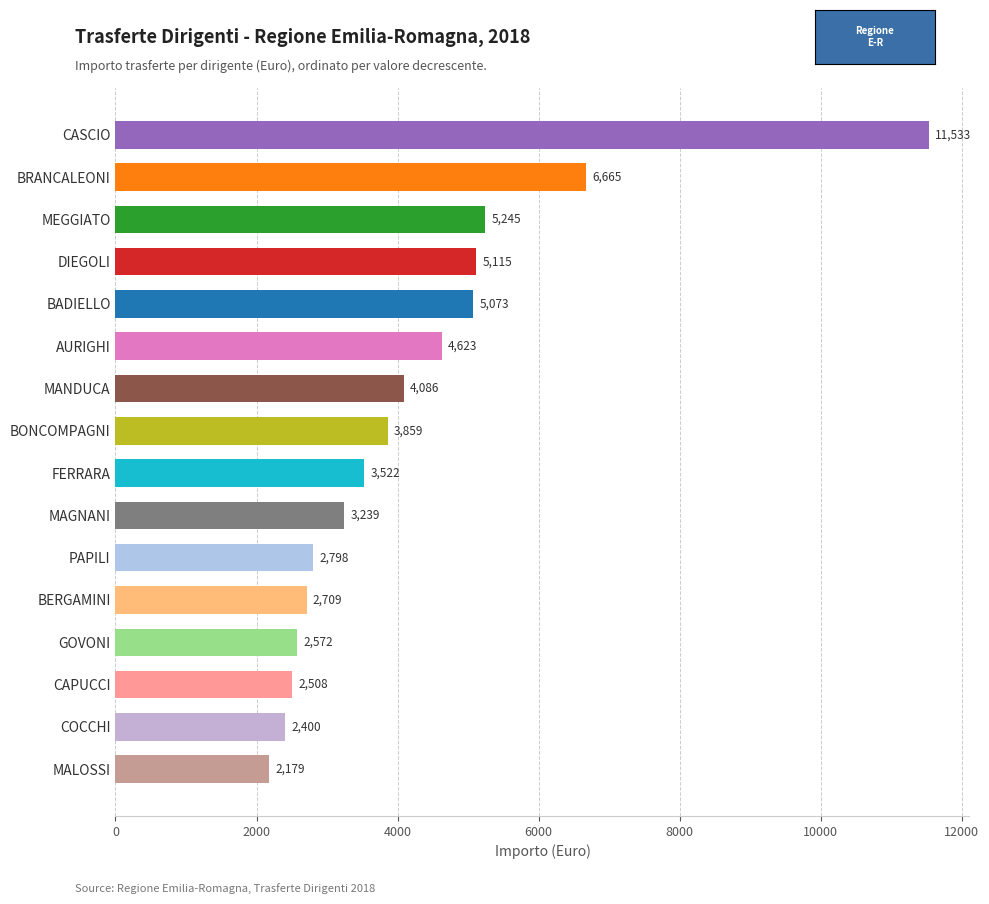

The value at CASCIO is 4018.0. True or false?

False